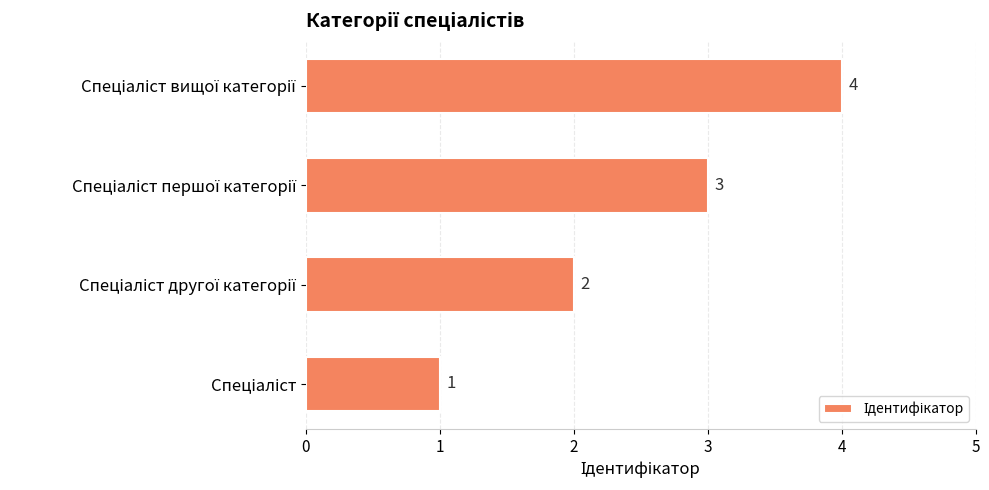

How many values are between 2 and 4?

3